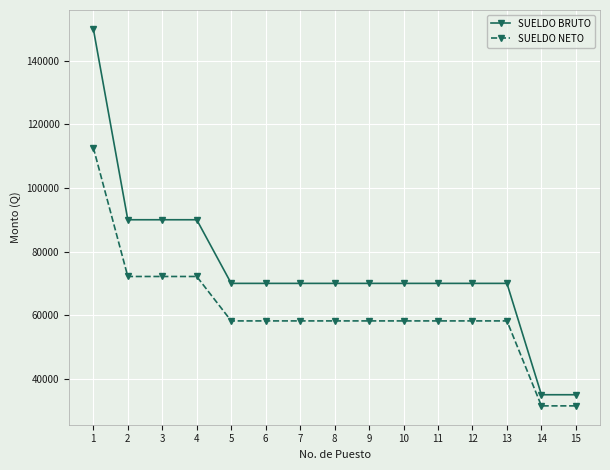

At how many categories does at least one series exceed 129834?

1